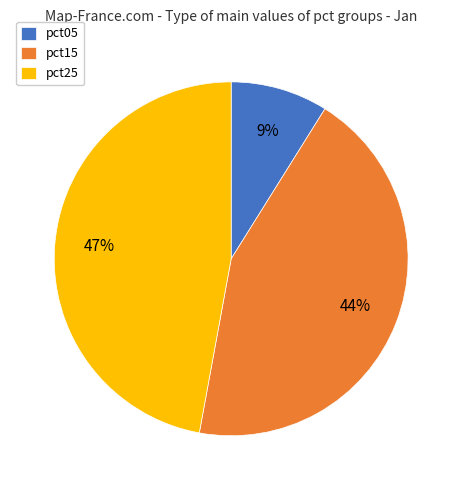

To the nearest percent, what portion does pct05 represent?

9%